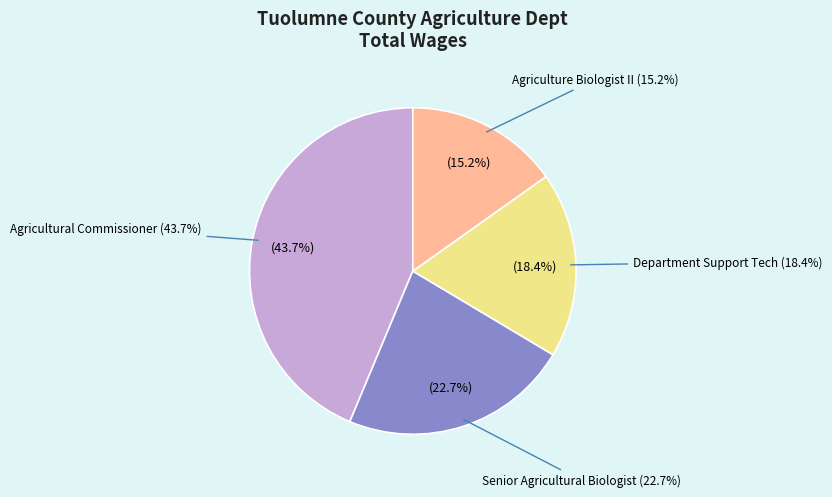

Is there any slice that represents more than half of the pie?

No